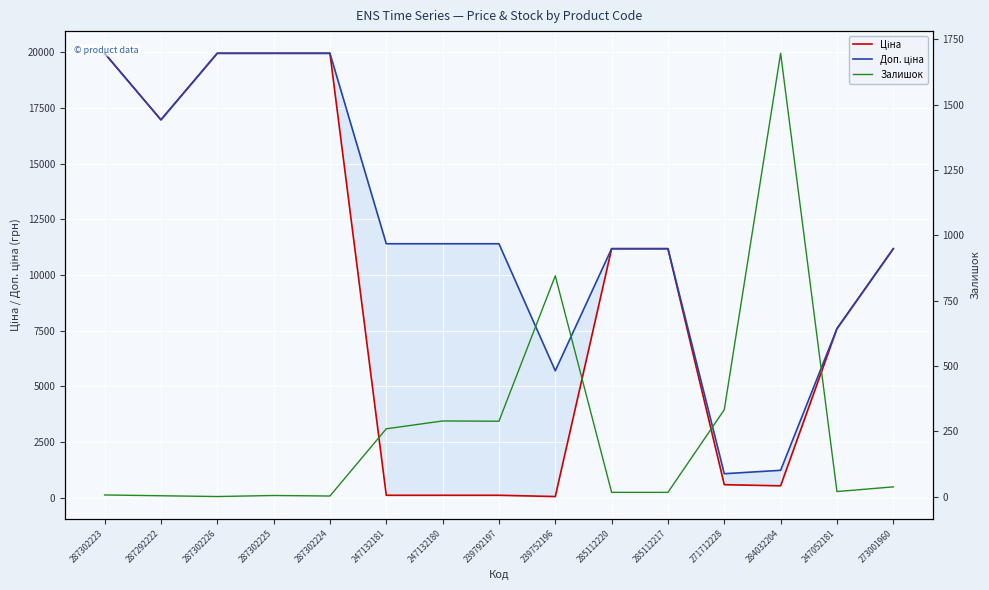

What is the sum of the Доп. ціна values at 285112217 and 284032204?

12423.5